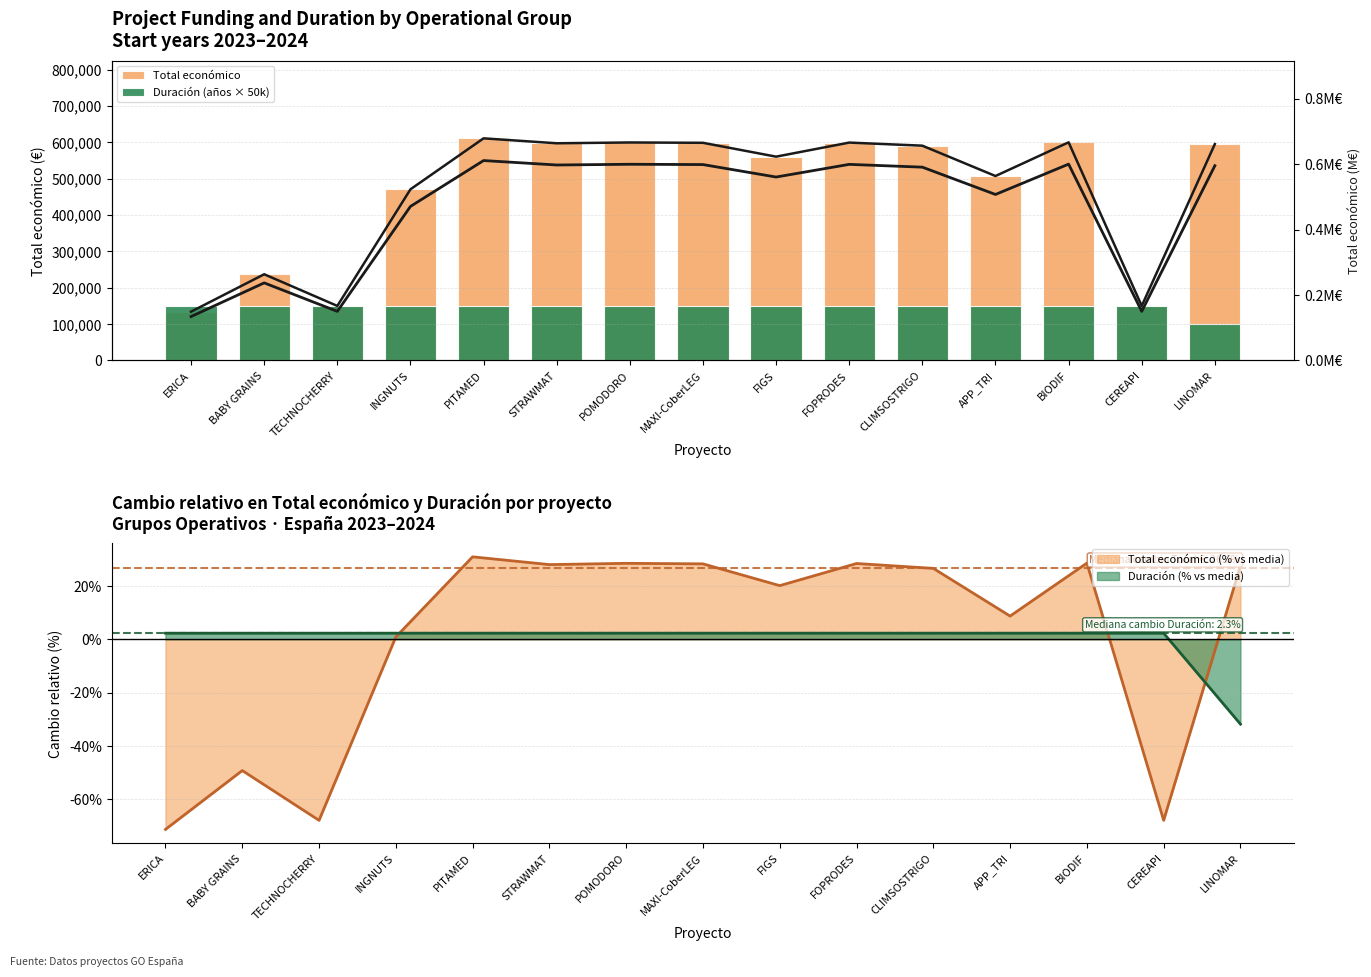

What is the total value across all series at PITAMED?

760889.6